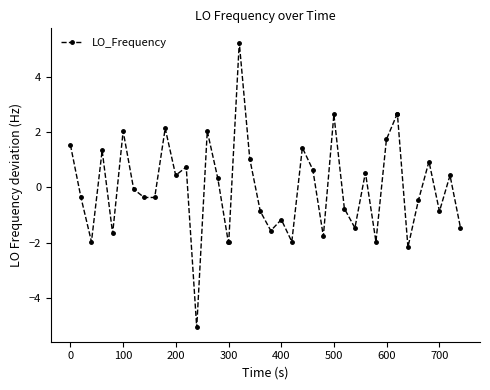

What is the greatest value displayed?

5.2